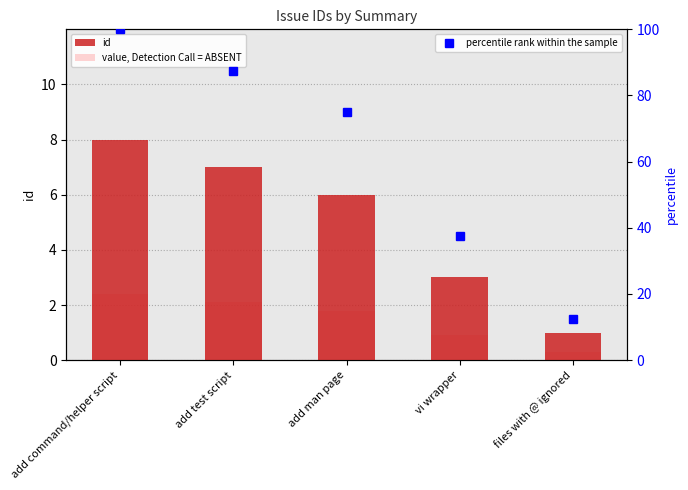

What is the difference between the id values at files with @ ignored and add test script?

6.0